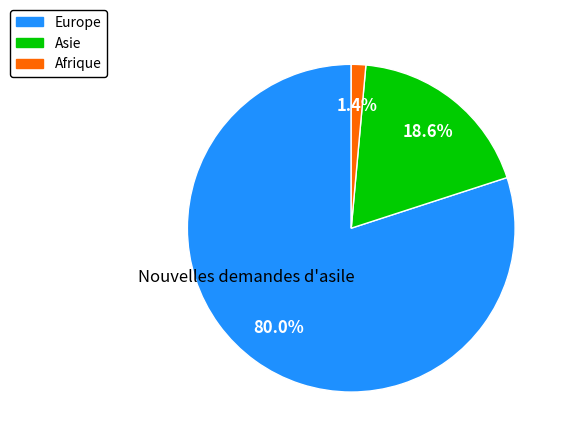

What percentage is NOT represented by Afrique?

98.6%